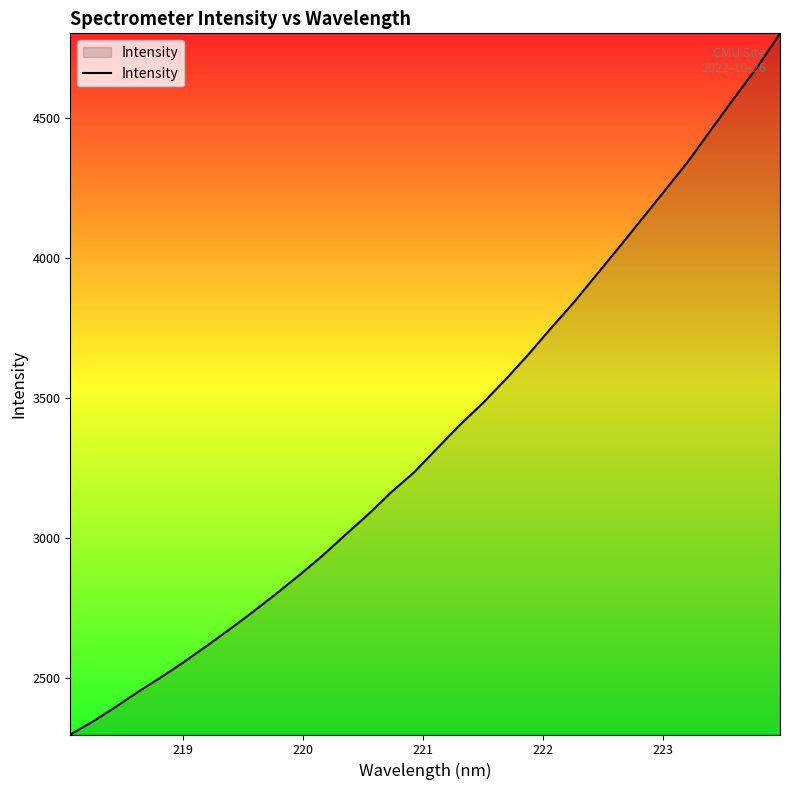

What is the difference between the second highest and second lowest values?

2335.2